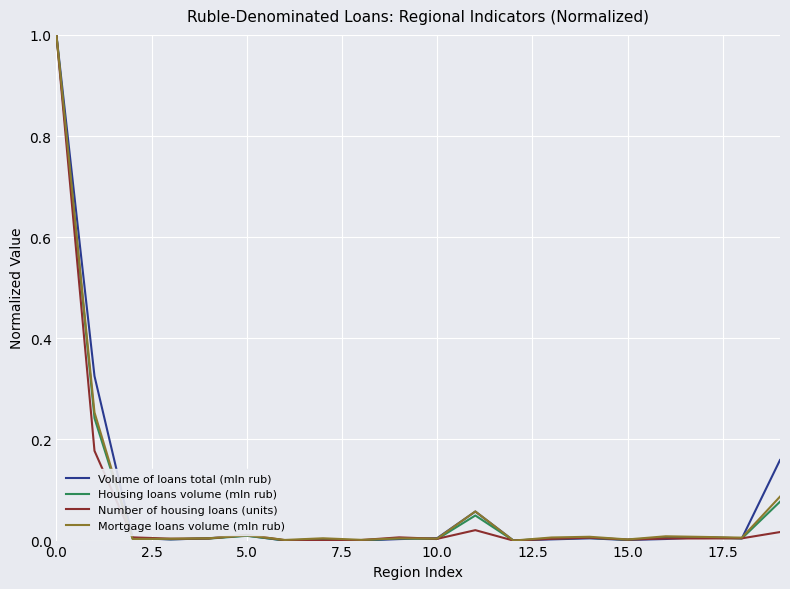

What is the maximum value shown in the chart?

1.0